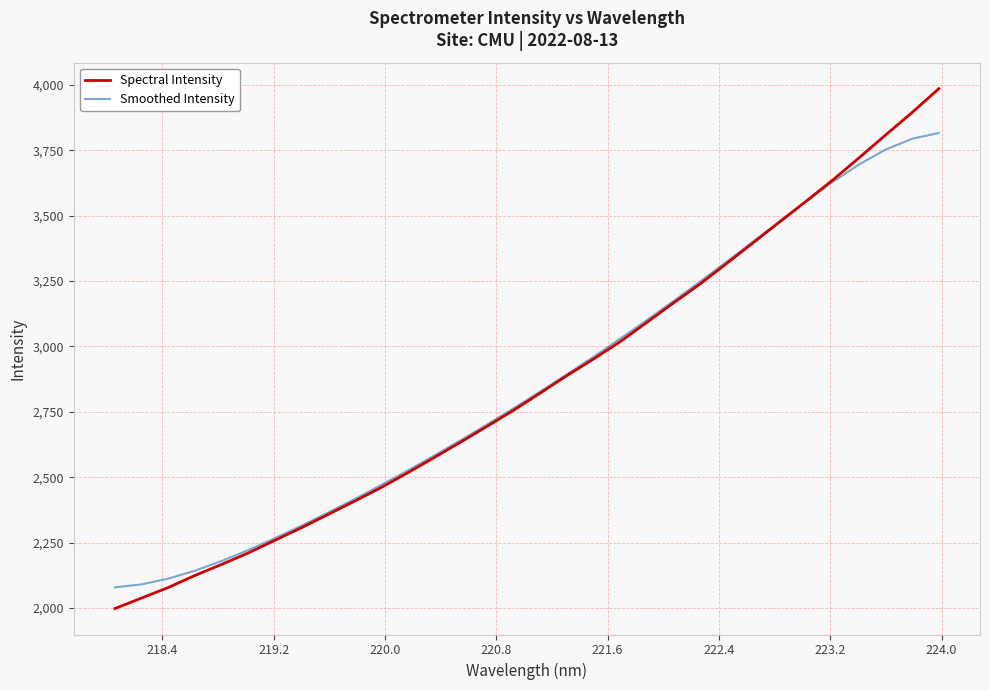

Does the chart have visible grid lines?

Yes